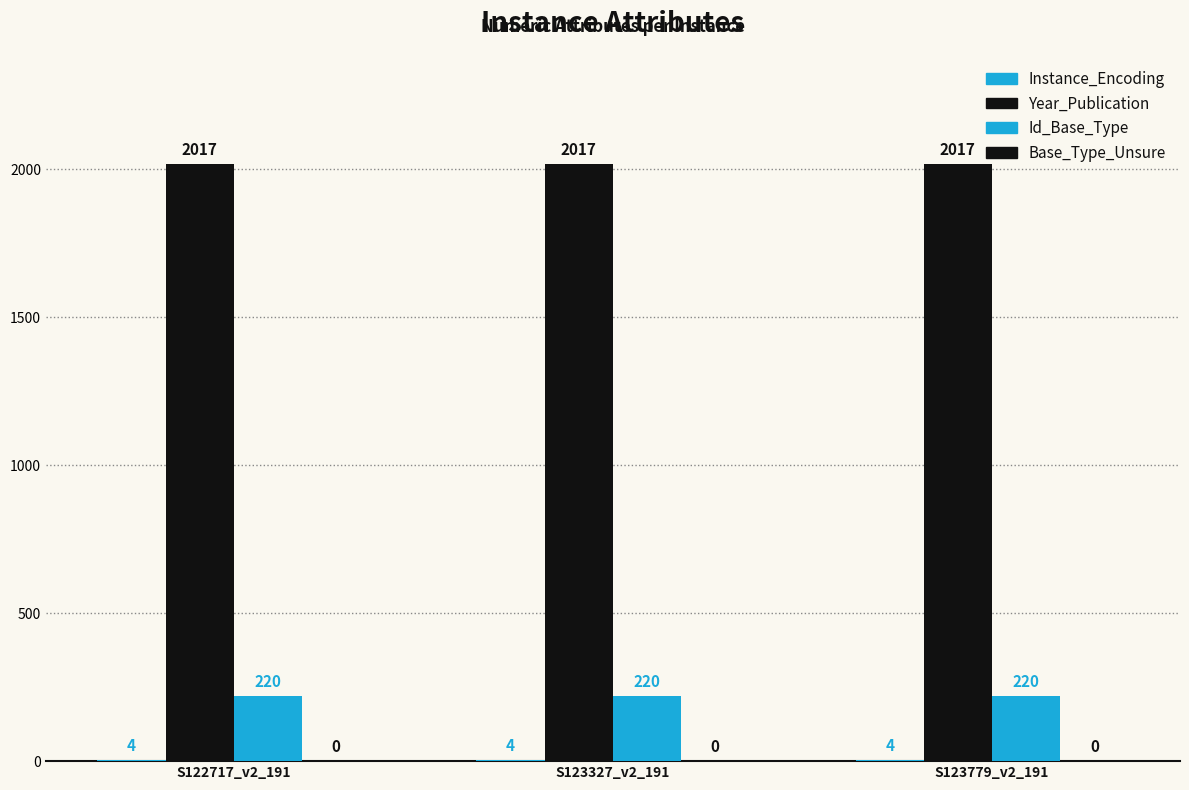

Count the number of categories in the chart.

3